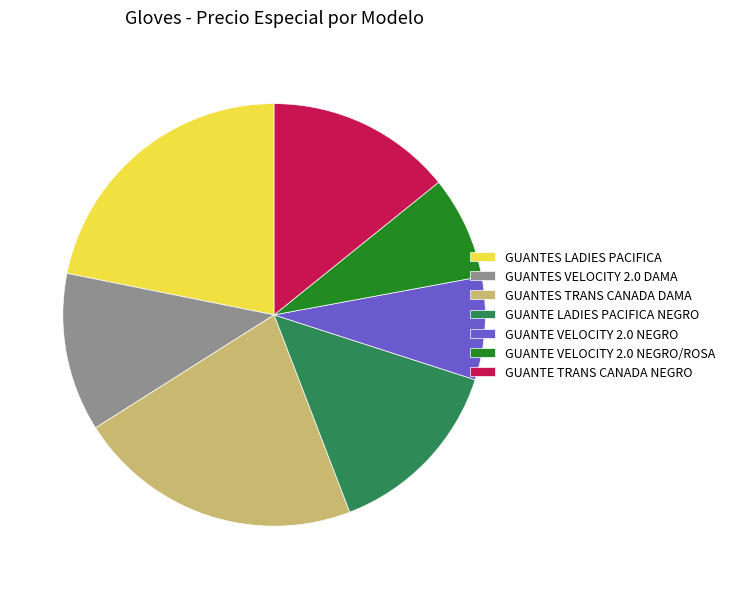

Is there any slice that represents more than half of the pie?

No